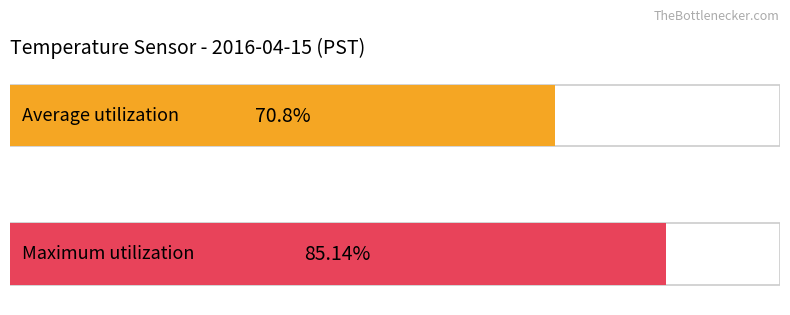

Rank the series by their average value, from lowest to highest.

Average utilization, Maximum utilization